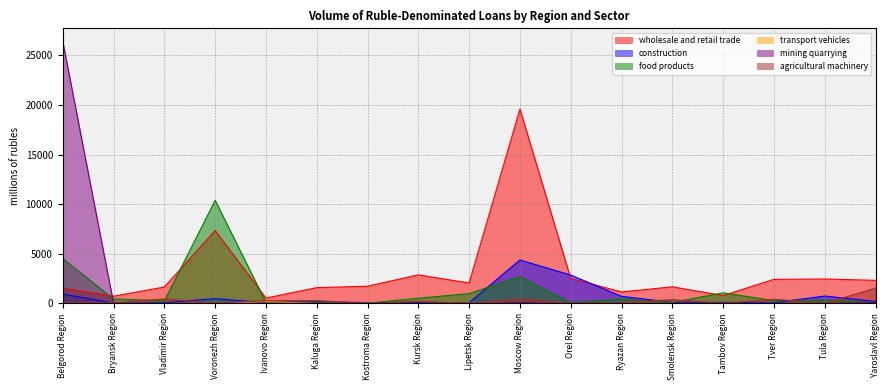

Reading left to right, transcribe all the data shown in this chart.

wholesale and retail trade: 1529	723	1651	7345	537	1590	1733	2877	2059	19586	2519	1156	1671	790	2422	2461	2325
construction: 947	22	83	477	78	196	78	113	65	4379	2856	713	108	100	74	741	200
food products: 4505	450	263	10379	103	142	26	519	990	2698	78	448	99	1064	276	338	86
transport vehicles: 0	3	0	4	175	0	0	0	29	93	0	0	0	0	0	0	0
mining quarrying: 26401	0	6	0	0	16	0	0	0	101	0	0	0	0	0	19	74
agricultural machinery: 15	53	452	30	275	279	0	195	0	445	29	85	380	6	423	8	1529